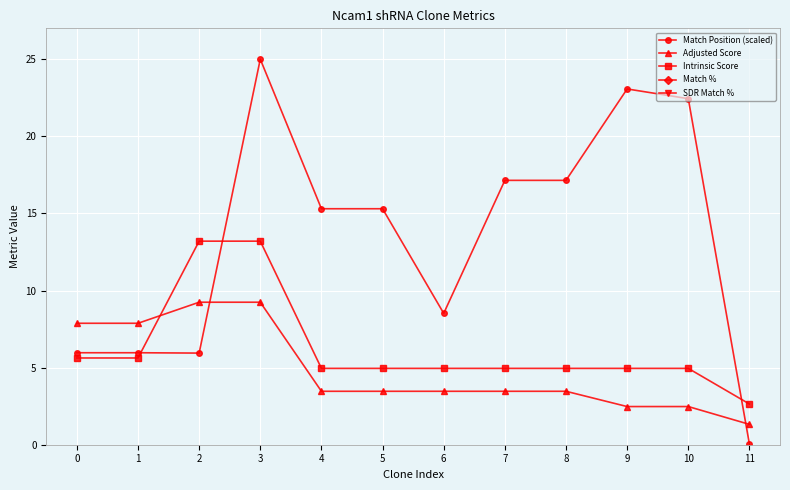

What are all the series names shown in the legend?

Match Position (scaled), Adjusted Score, Intrinsic Score, Match %, SDR Match %